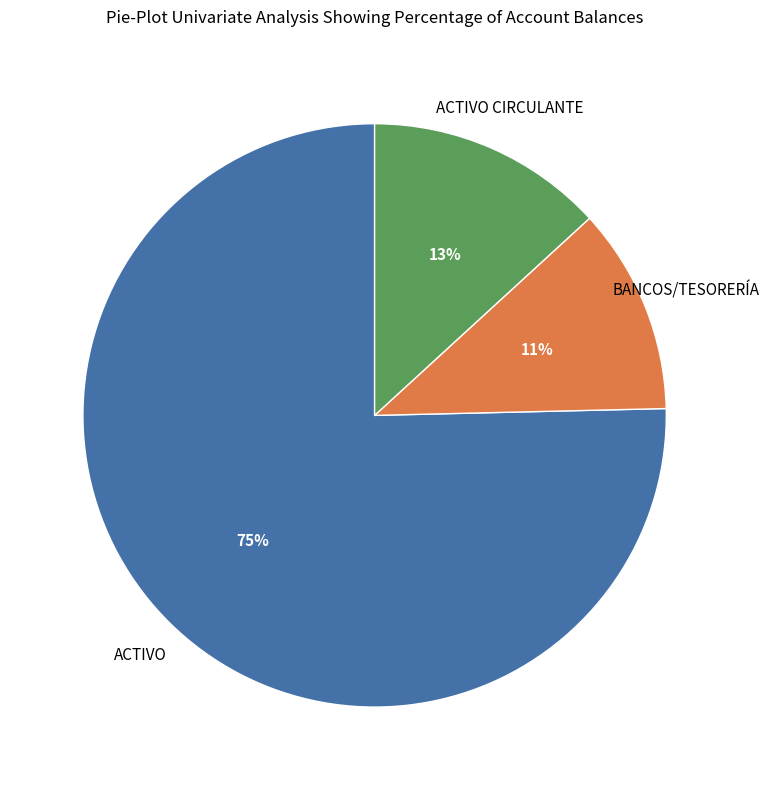

To the nearest percent, what is the difference between the ACTIVO CIRCULANTE and BANCOS/TESORERÍA slice percentages?

2%